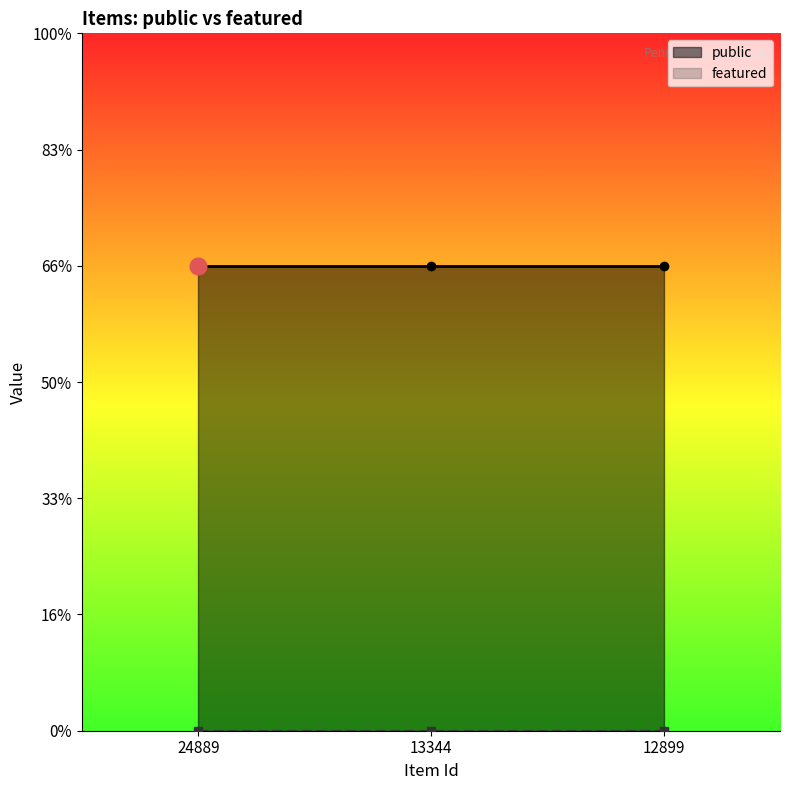

What is the total value across all series at 12899?

1